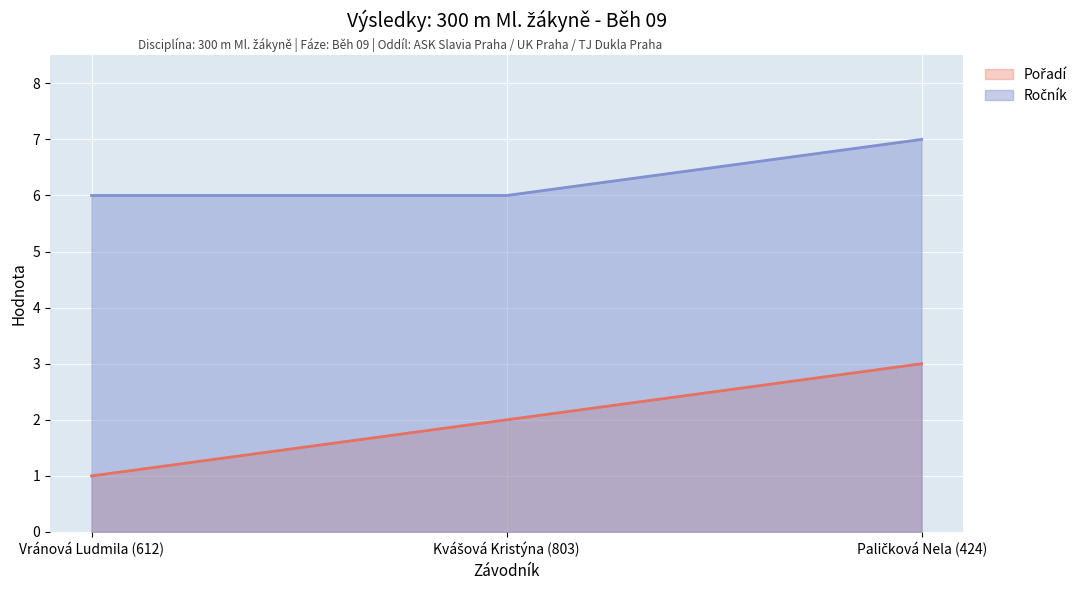

How many data points in Ročník are above 6?

1